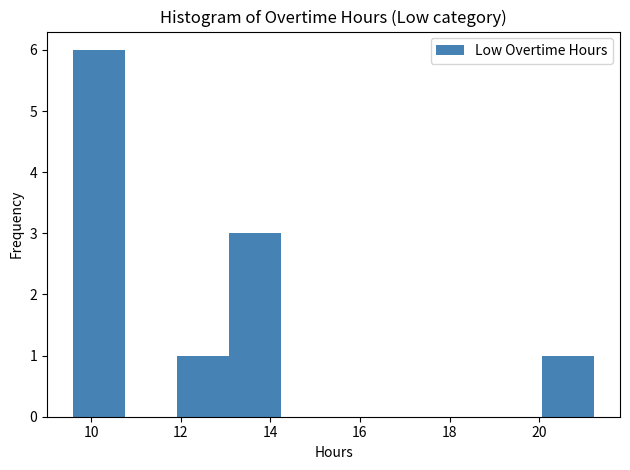

Which range on the x-axis has the tallest bar?

9.6 to 10.8